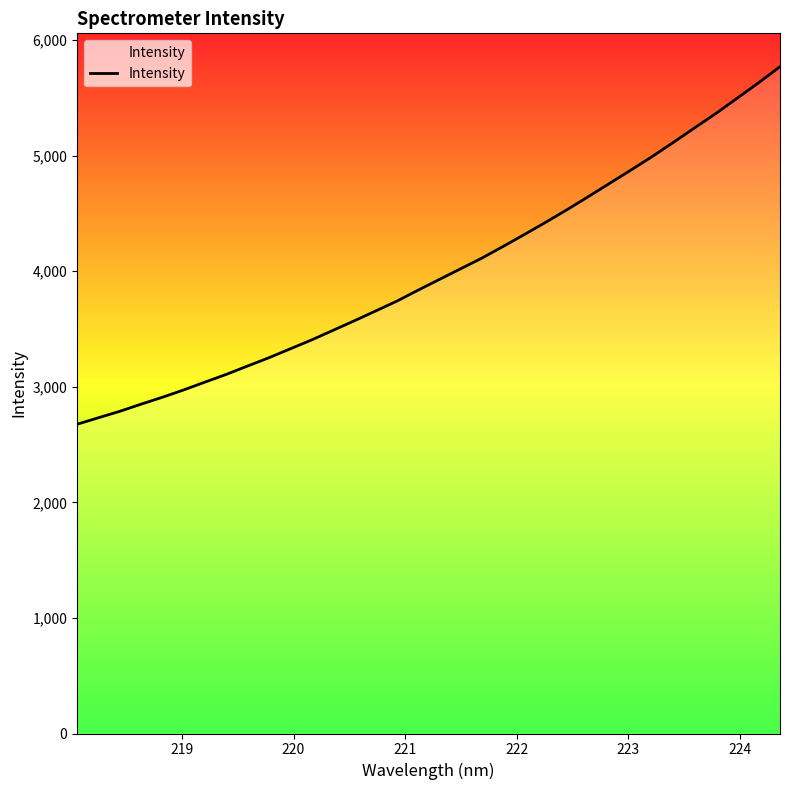

How many lines are shown in the chart?

1